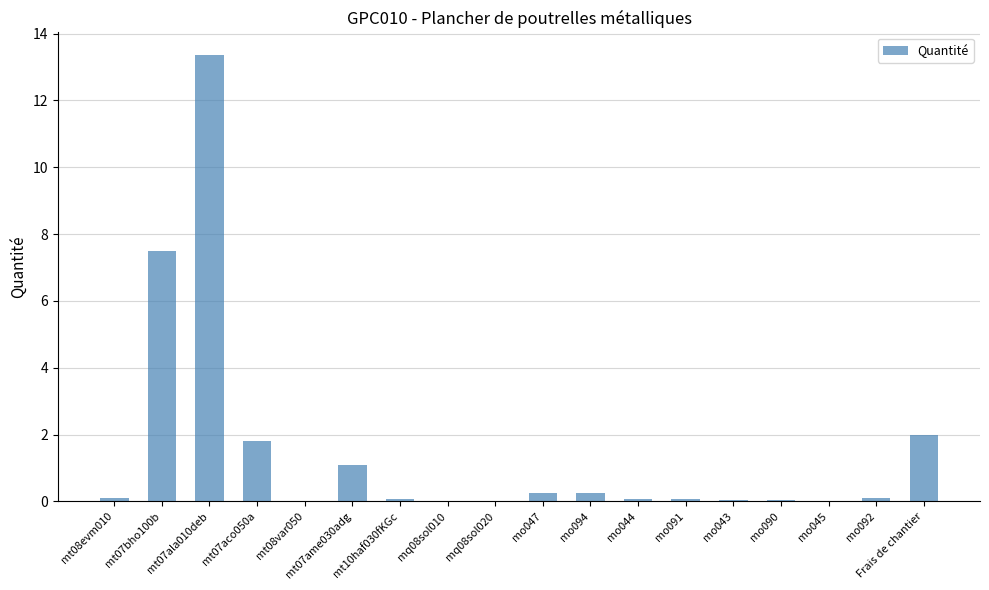

At which label is the value closest to 6?

mt07bho100b